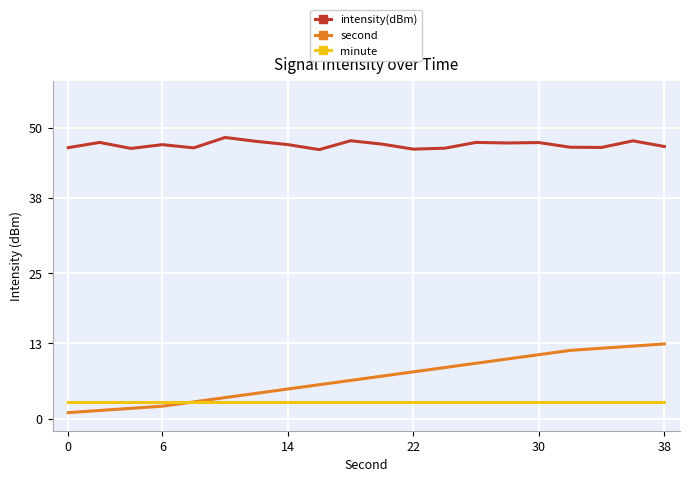

What is the sum of all minute values?

60.0